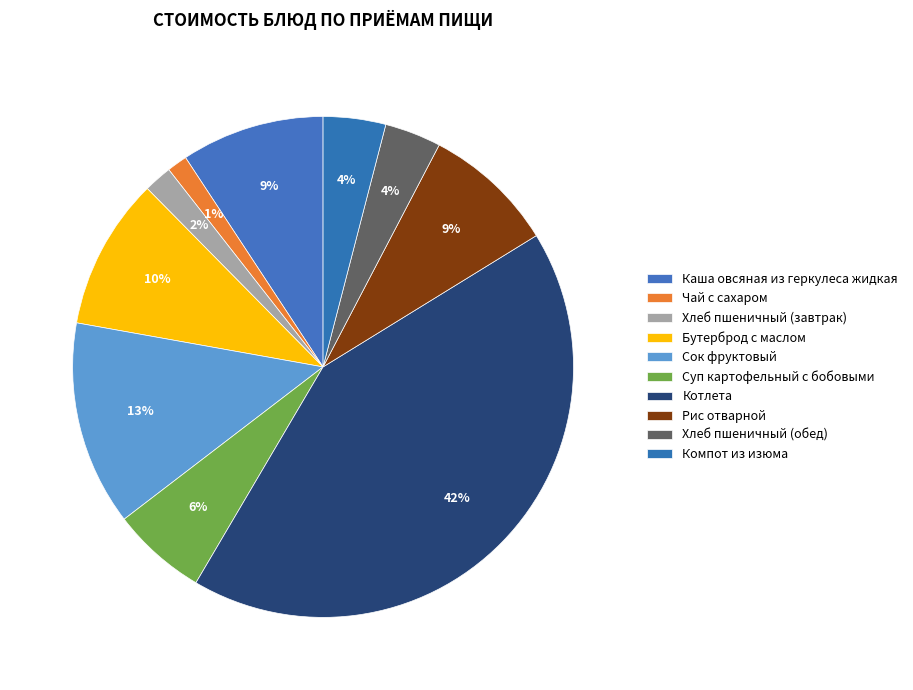

To the nearest percent, what percentage of the pie is Хлеб пшеничный (обед)?

4%